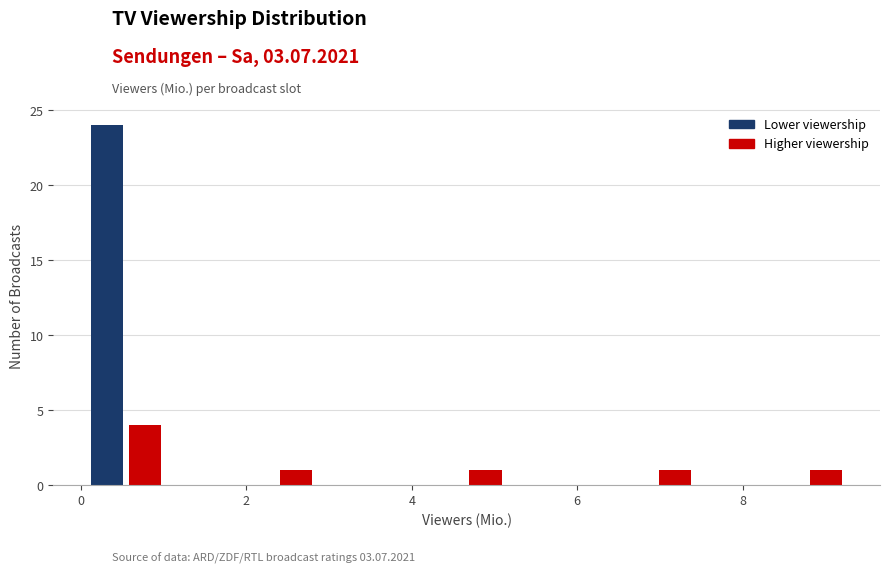

Read against the x-axis, roughly where is the centre of the tallest bar?

0.4